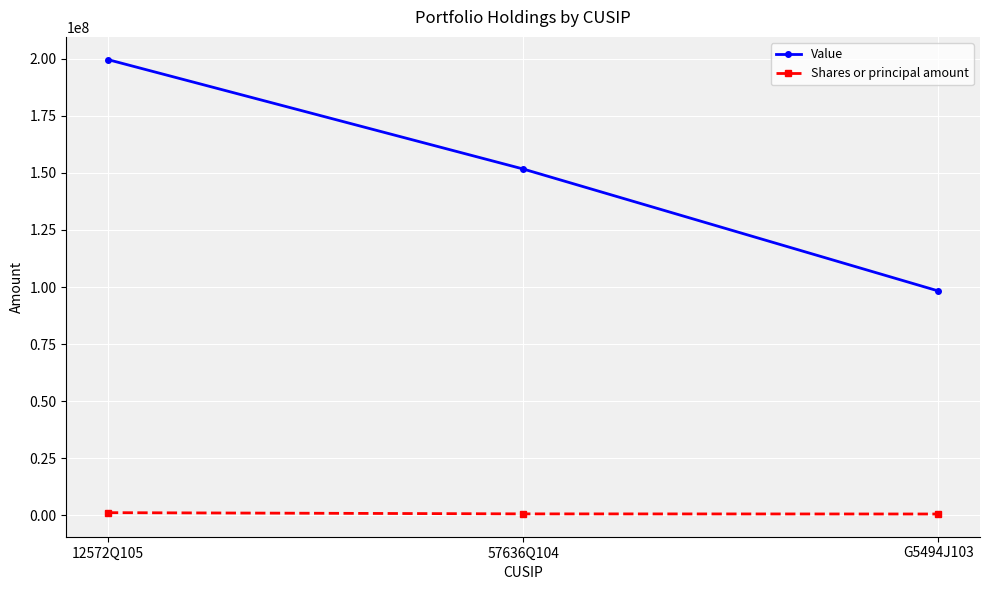

Which series changed the most between 12572Q105 and 57636Q104?

Value